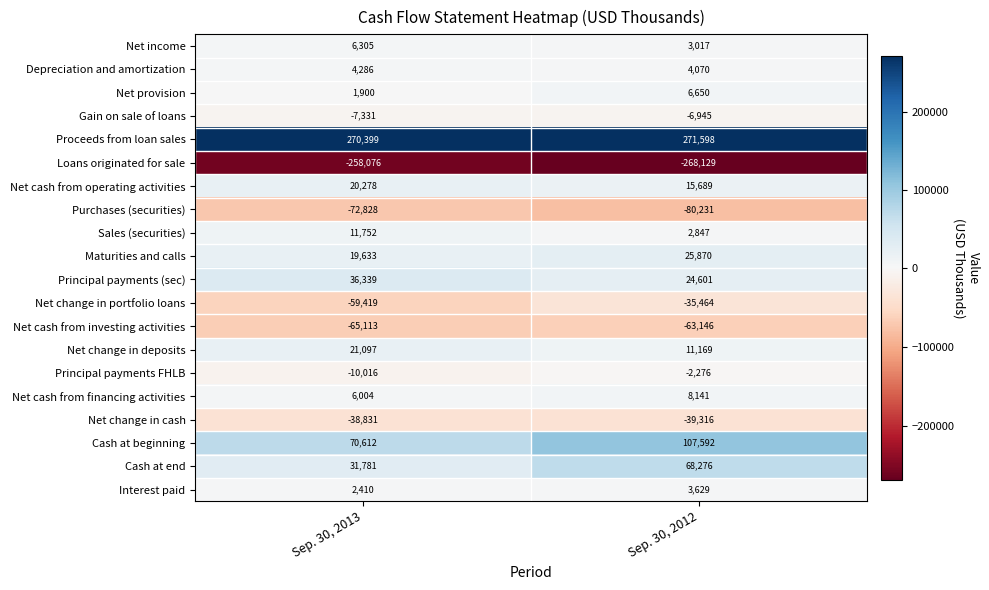

What is the greatest value displayed?

271598